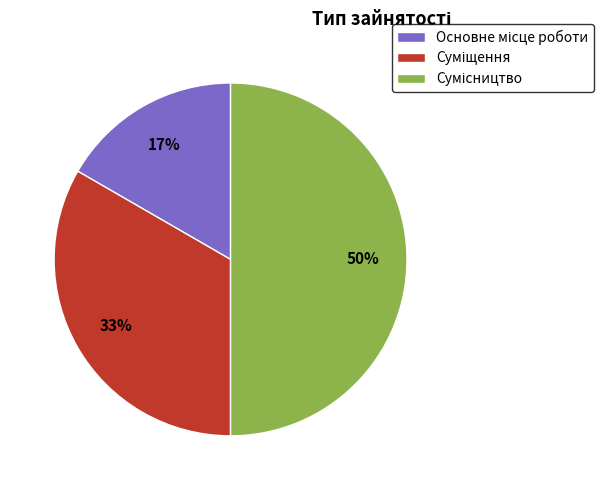

To the nearest percent, what is the average slice percentage?

33%